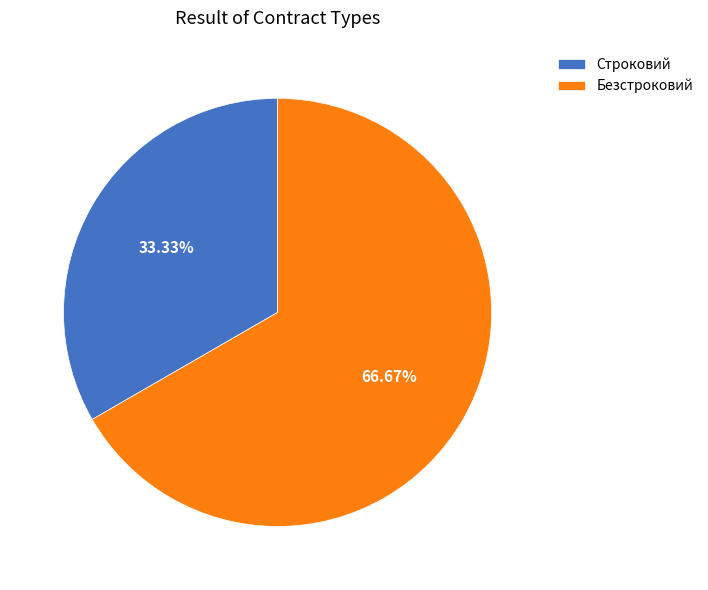

Rank the categories by value from highest to lowest.

Безстроковий, Строковий